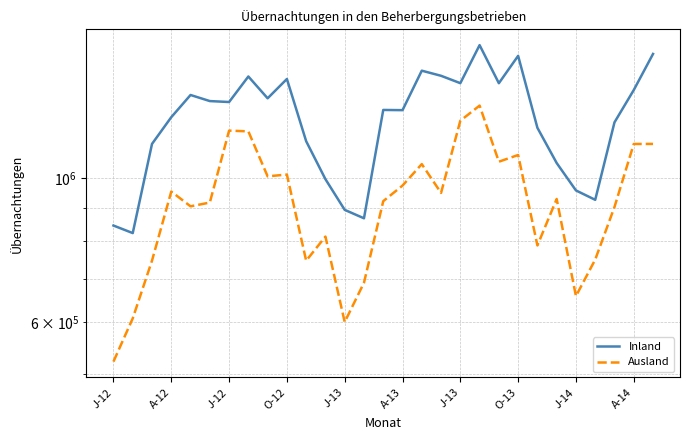

At how many categories does at least one series exceed 1098447?

21